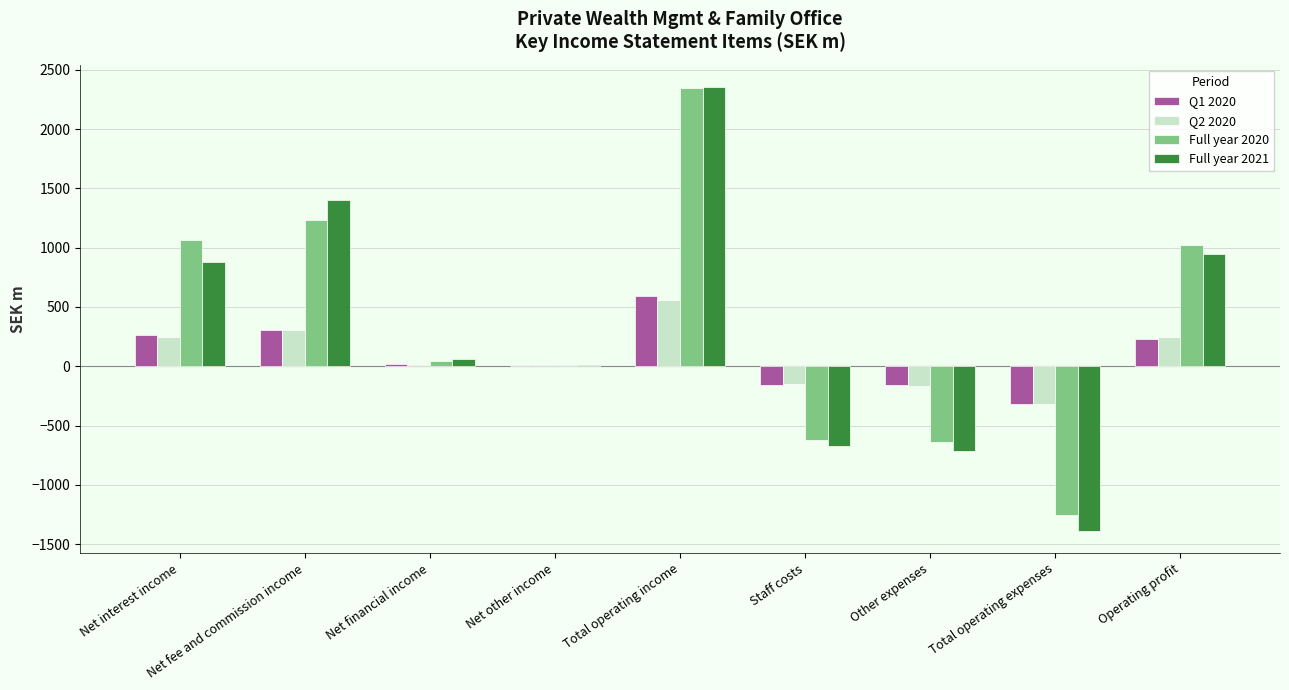

At which label does Full year 2020 reach its peak?

Total operating income